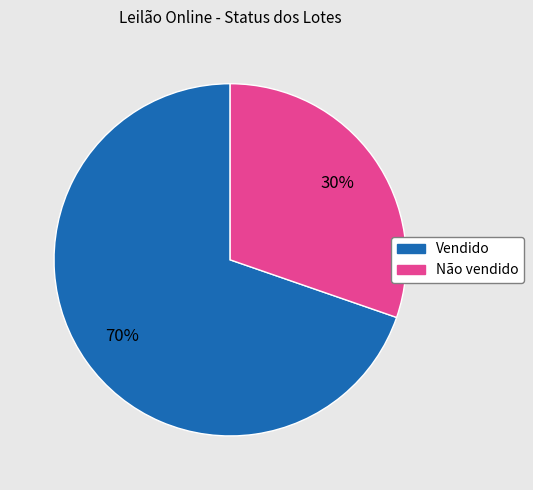

To the nearest percent, what is the combined percentage of Não vendido and Vendido?

100%